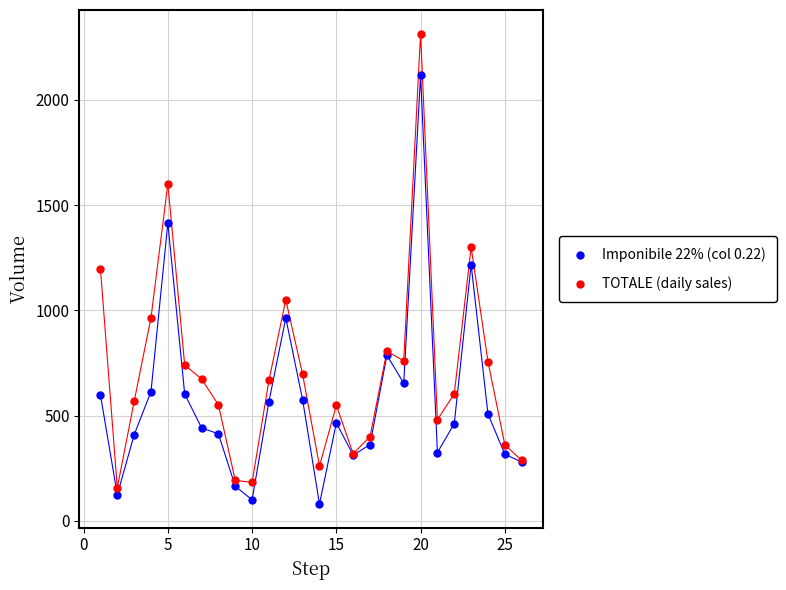

Which series reaches the maximum Y coordinate?

TOTALE (daily sales)